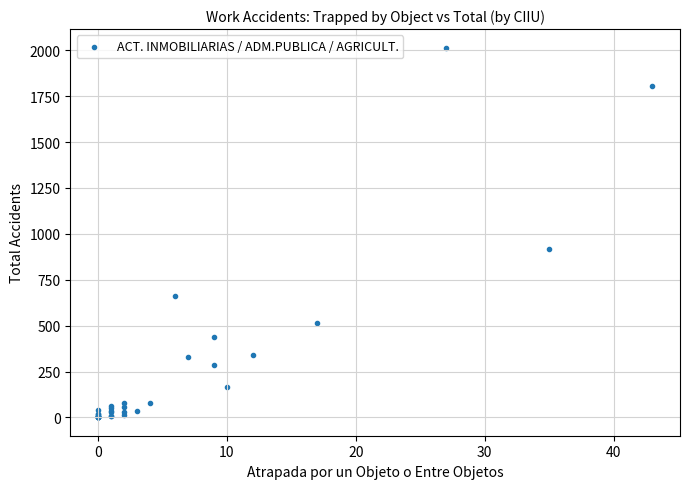

What Y value in the scatter plot is closest to 1008?

919